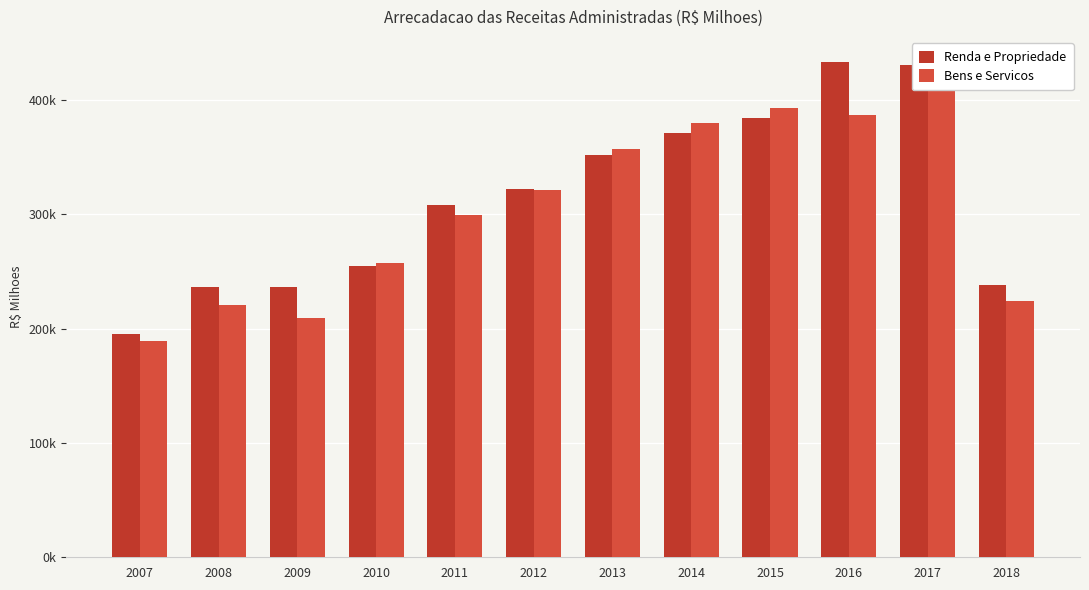

List the series in order of their overall mean, highest first.

Renda e Propriedade, Bens e Servicos